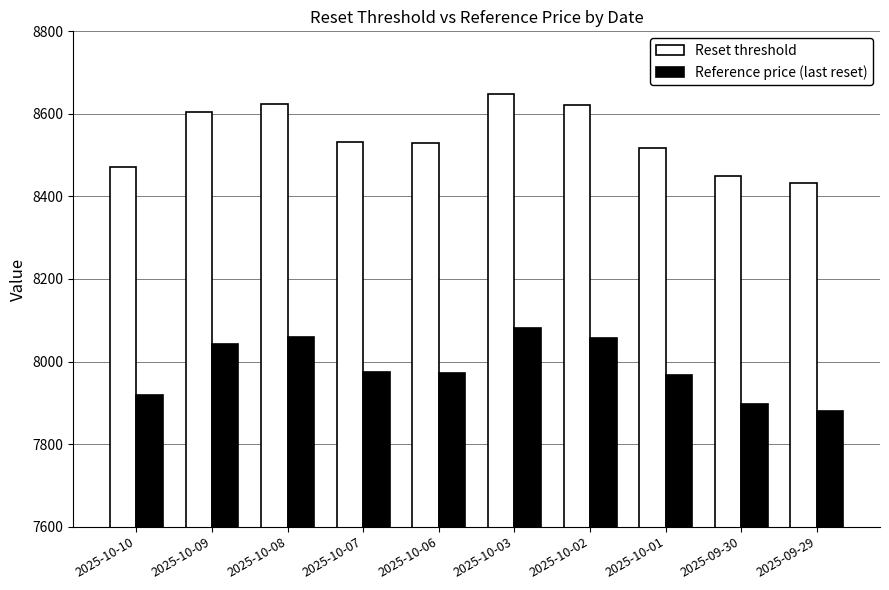

Which series has the widest spread of values?

Reset threshold